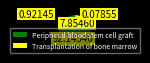

What is the ratio of the value at Transplantation of bone marrow to the value at Peripheral blood stem cell graft?

0.1